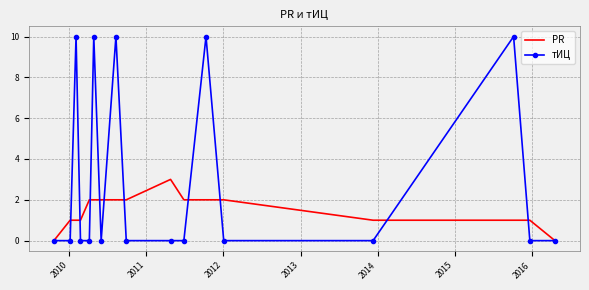

What is the highest value of the тИЦ series?

10